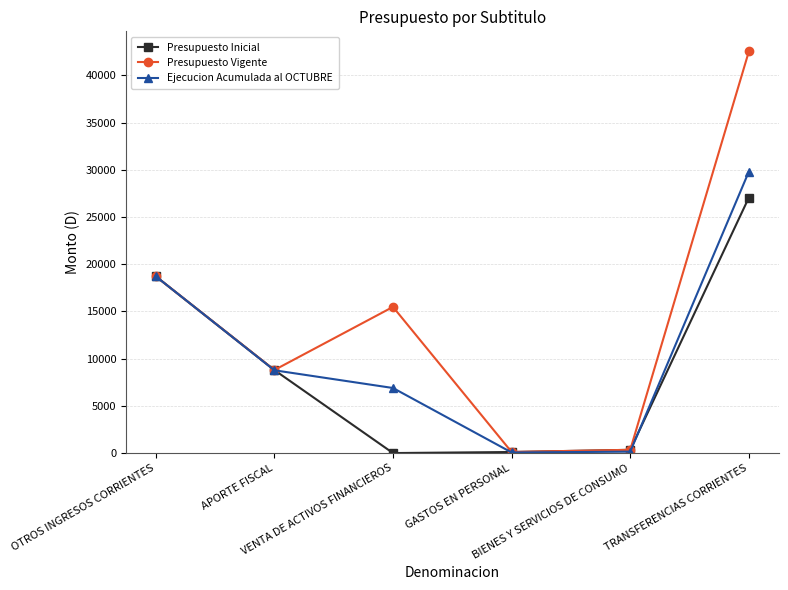

How many interior local valleys does the Presupuesto Vigente series have?

2